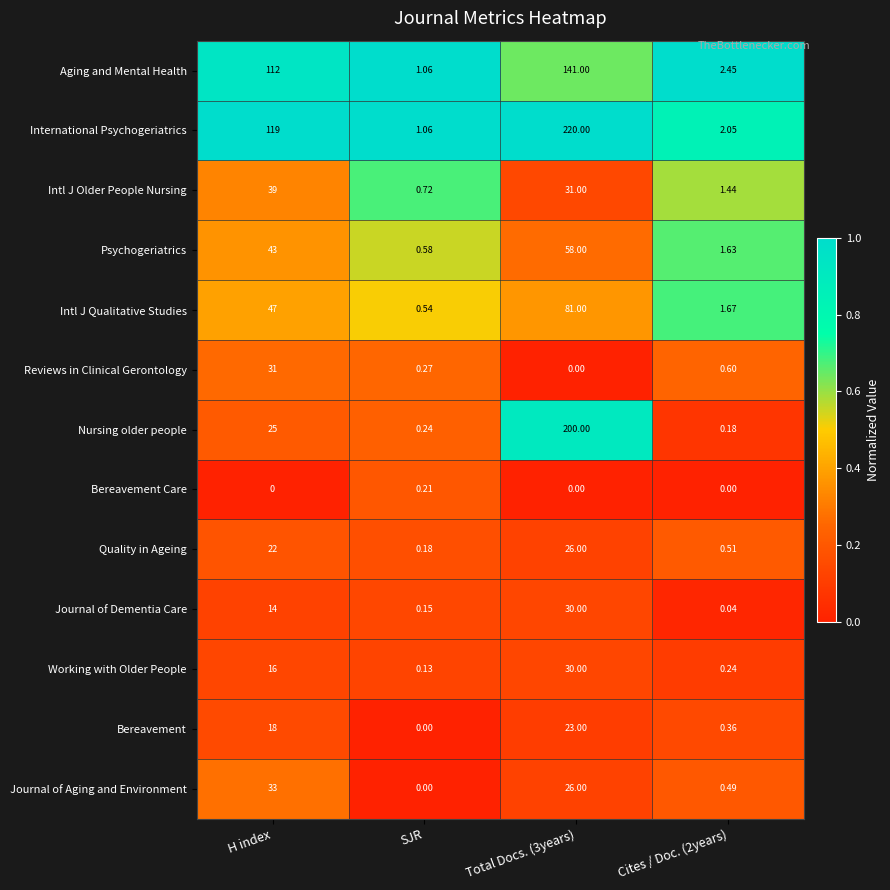

At H index, list the series in order from largest to smallest.

International Psychogeriatrics, Aging and Mental Health, Intl J Qualitative Studies, Psychogeriatrics, Intl J Older People Nursing, Journal of Aging and Environment, Reviews in Clinical Gerontology, Nursing older people, Quality in Ageing, Bereavement, Working with Older People, Journal of Dementia Care, Bereavement Care